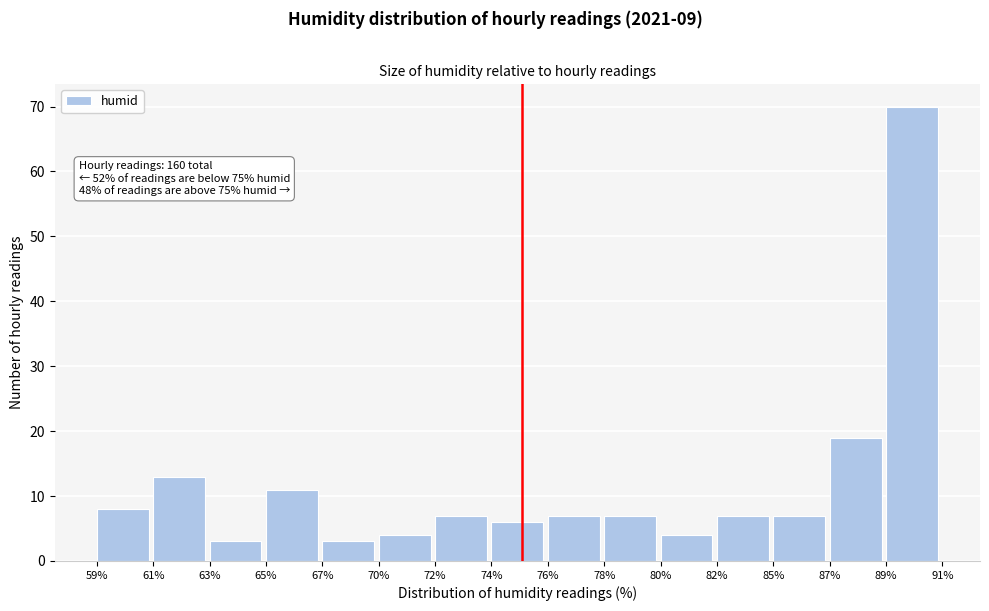

Reading left to right, extract all data points from this chart.

8	13	3	11	3	4	7	6	7	7	4	7	7	19	70